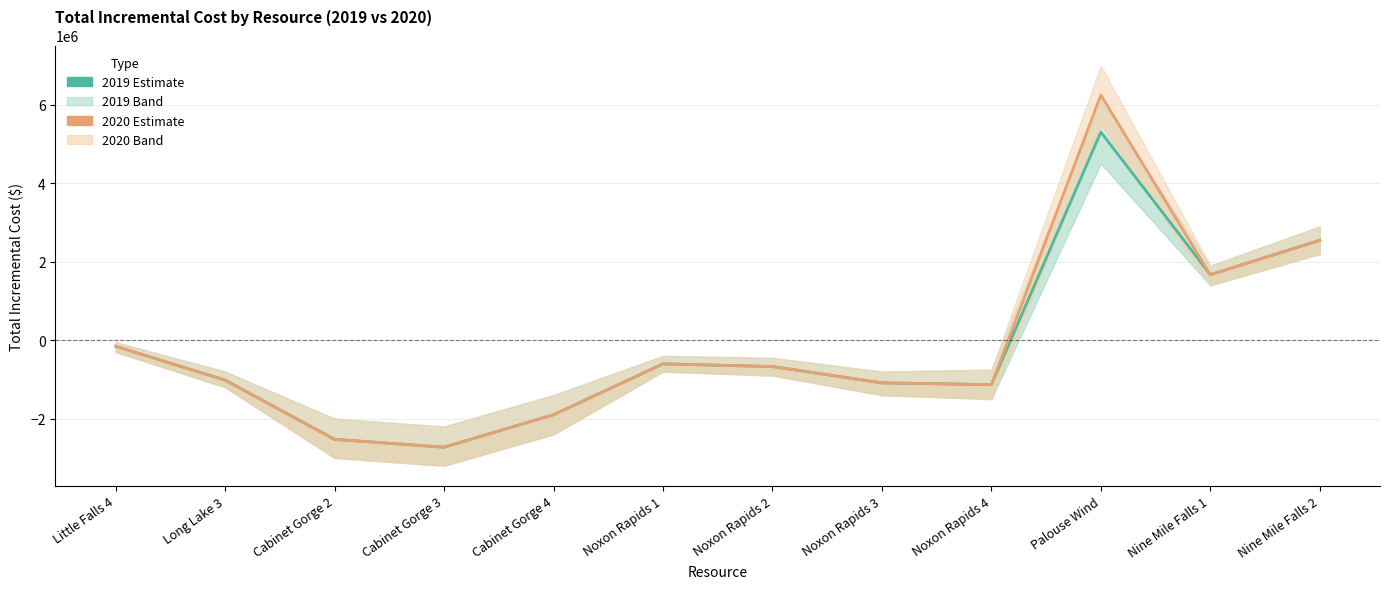

Which label corresponds to the largest value in the chart?

Palouse Wind